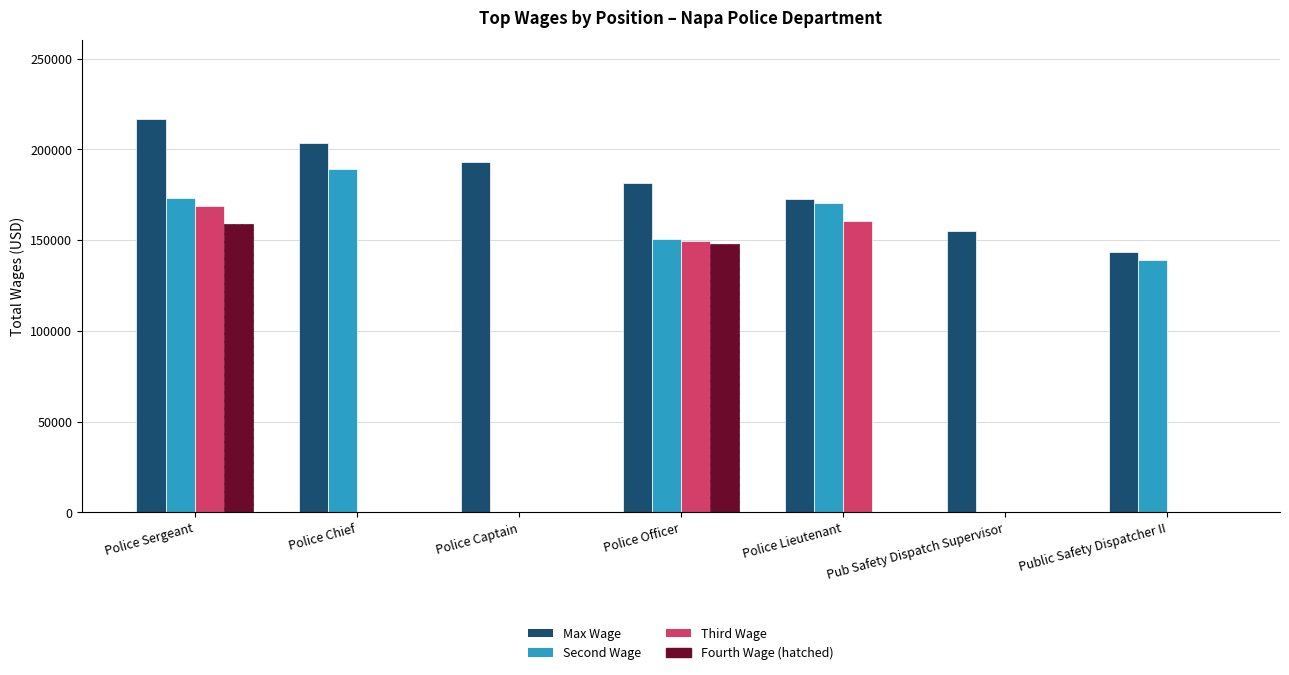

Reading left to right, extract all data points from this chart.

Max Wage: 216639	203329	192913	181651	172699	155114	143676
Second Wage: 173243	189348	0	150669	170410	0	139010
Third Wage: 168542	0	0	149661	160705	0	0
Fourth Wage (hatched): 158633	0	0	147924	0	0	0